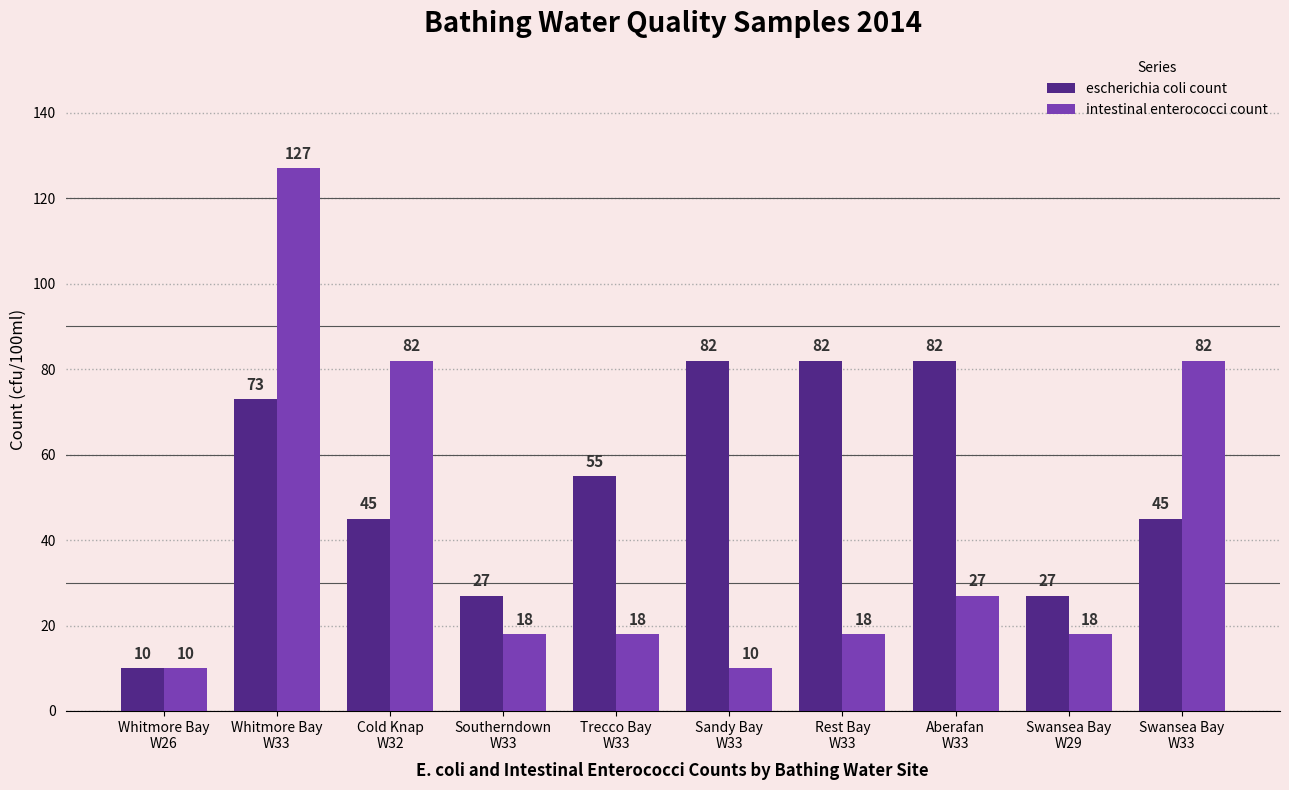

What is the value of the escherichia coli count bar at the 7th from the left?

82